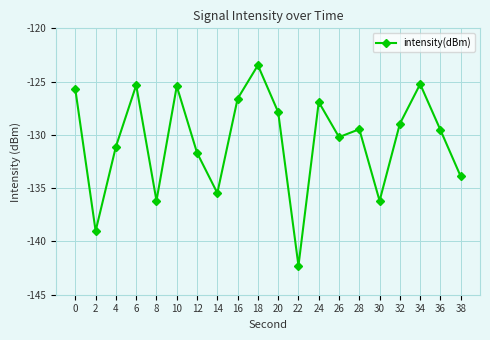

True or false: there are more than 0 points higher than both neighbors.

True